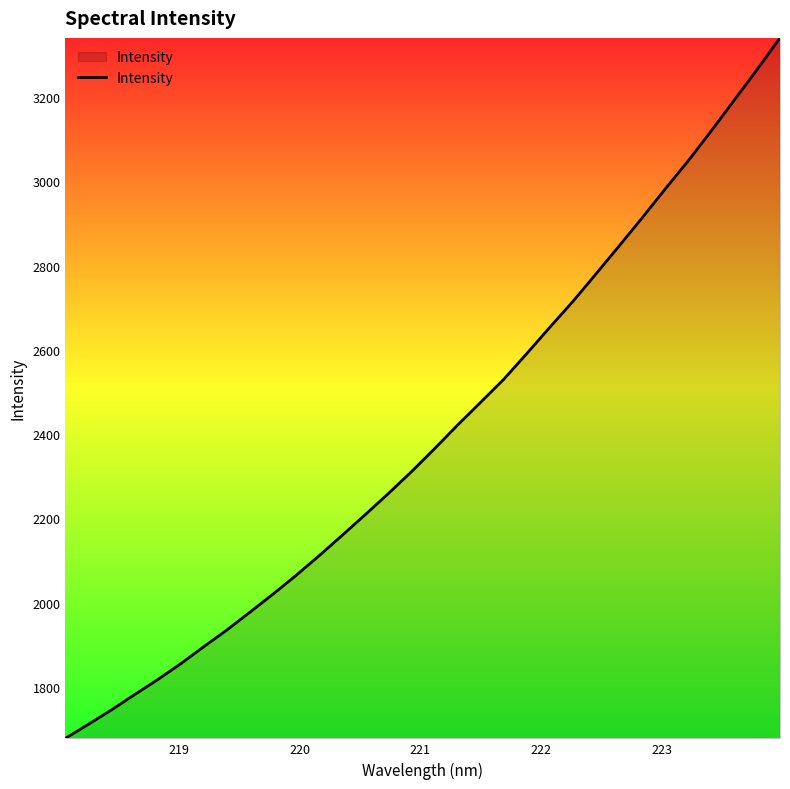

What is the sum of all values?

76768.5